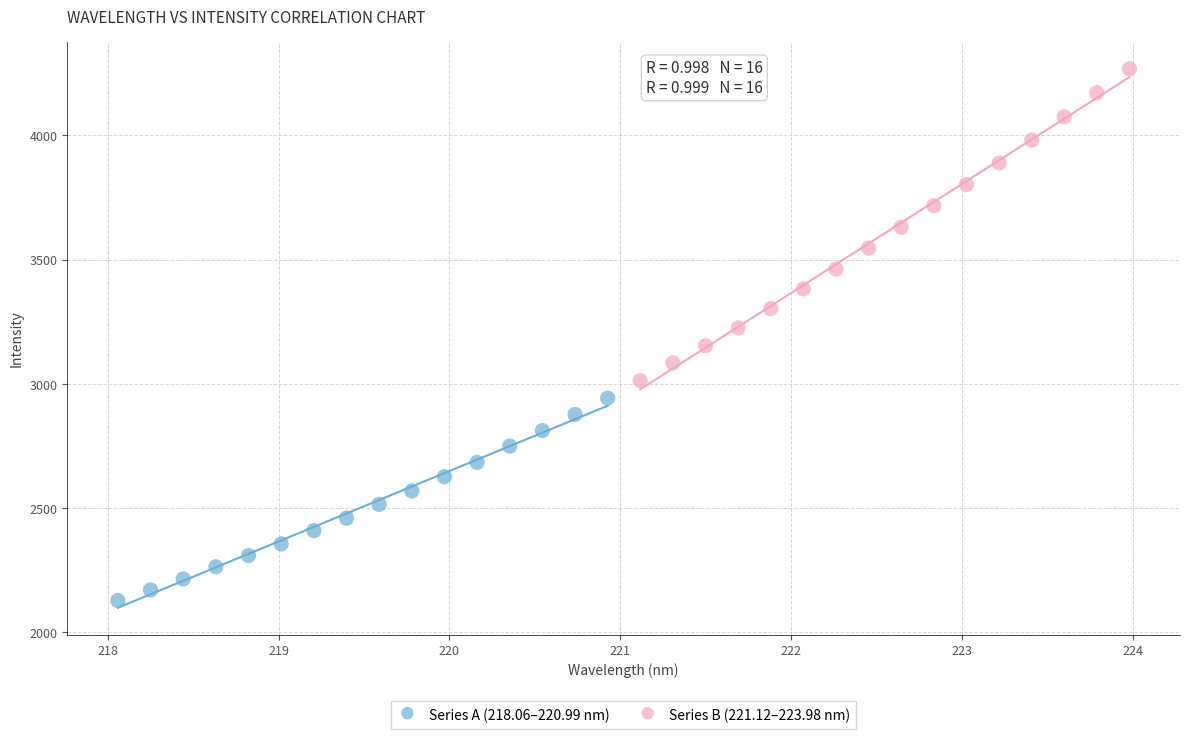

Which series contains the lowest Y value?

Series A (218.06–220.99 nm)